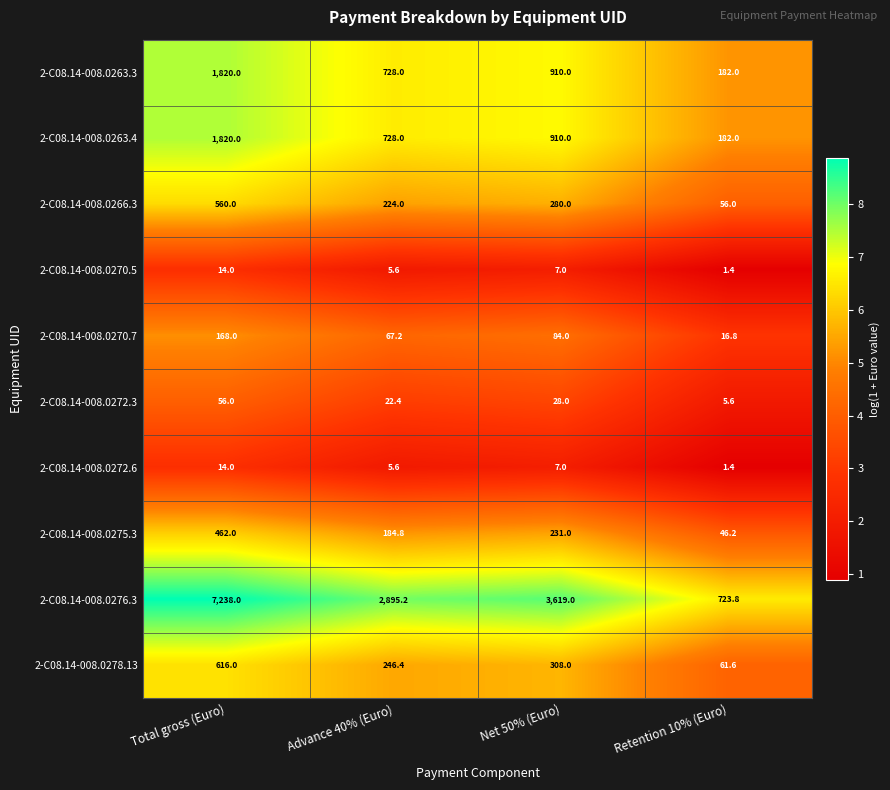

At which category is the sum across all series the highest?

Total gross (Euro)